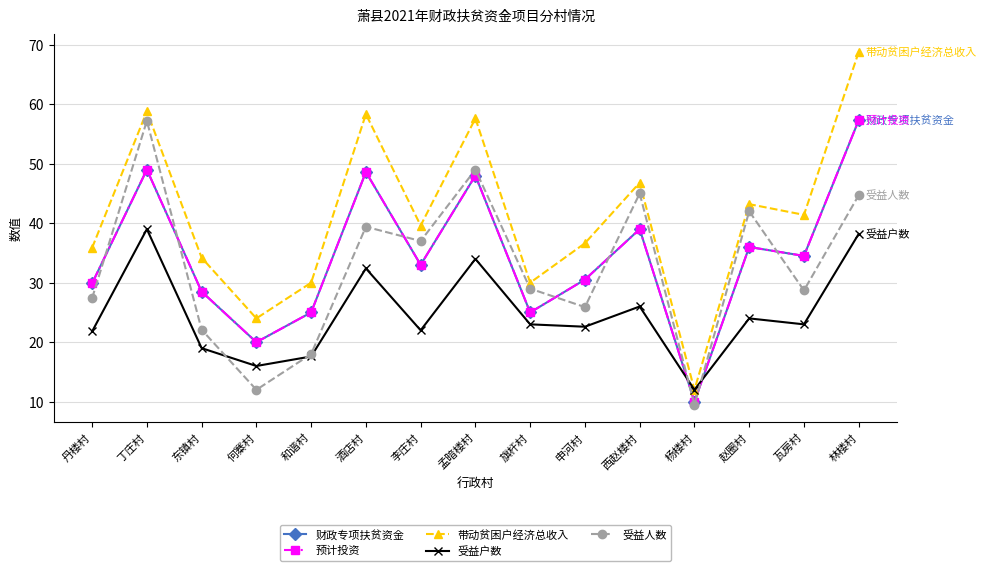

What is the difference between the maximum and second lowest values in the 受益户数 series?

23.0